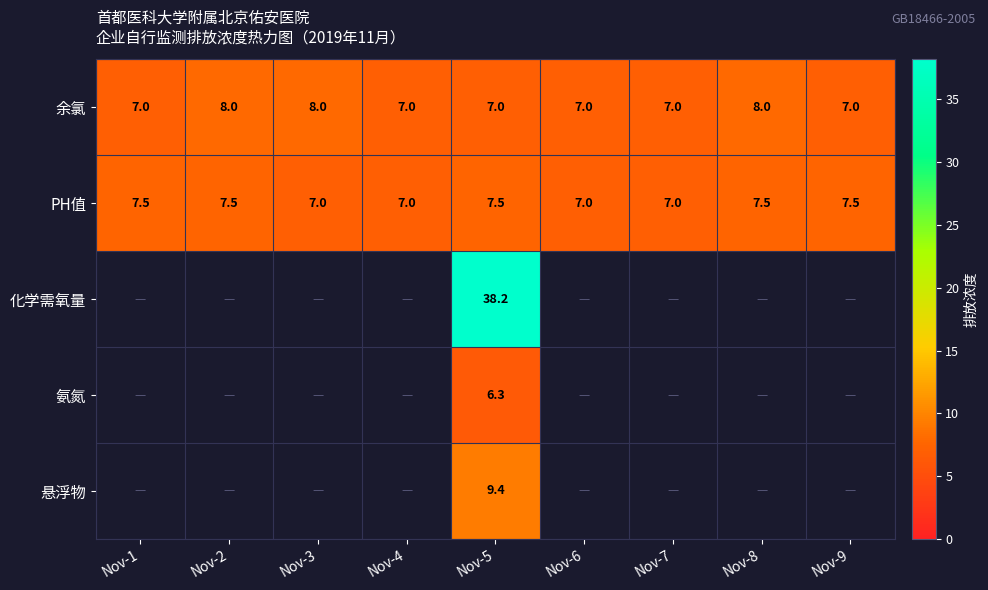

At which category is the sum across all series the highest?

Nov-5